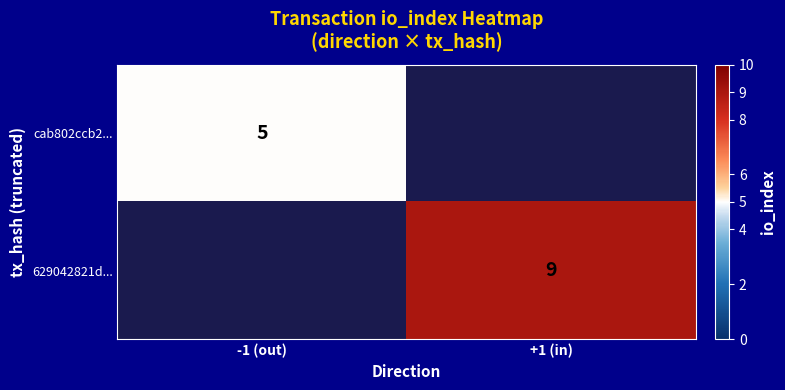

Is the value of 629042821d... at +1 (in) greater than the value of cab802ccb2... at -1 (out)?

Yes